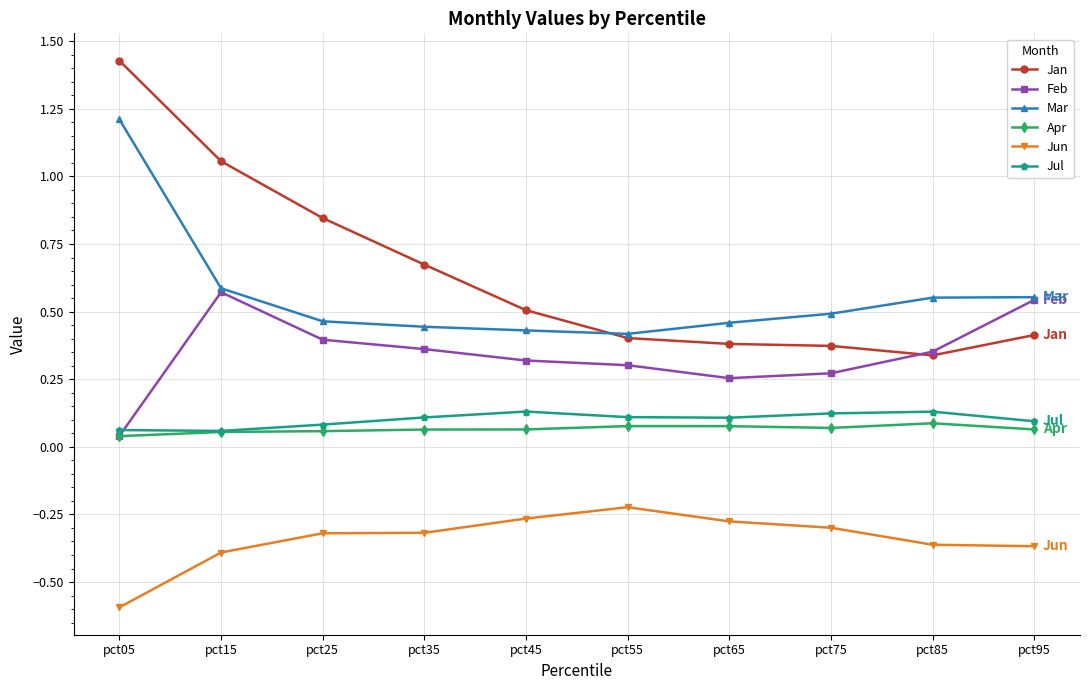

Which series changed the most between pct15 and pct95?

Jan